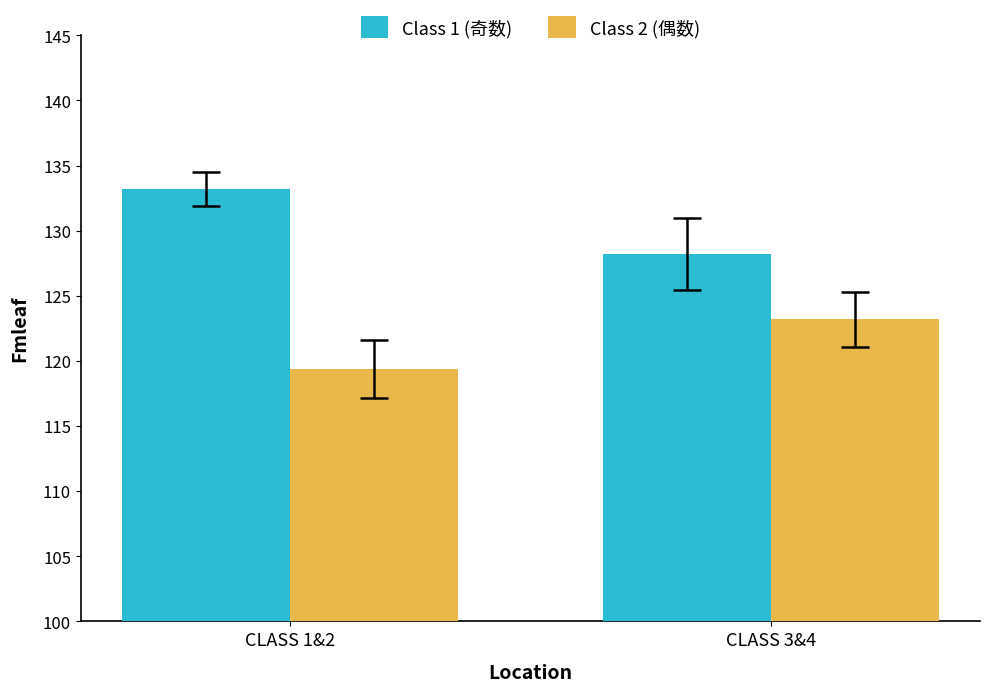

What is the sum of the Class 2 (偶数) values at CLASS 3&4 and CLASS 1&2?

242.6